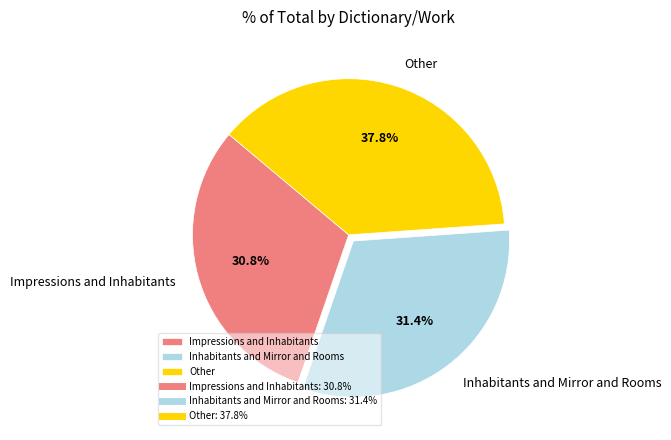

To the nearest percent, what is the average slice percentage?

33%